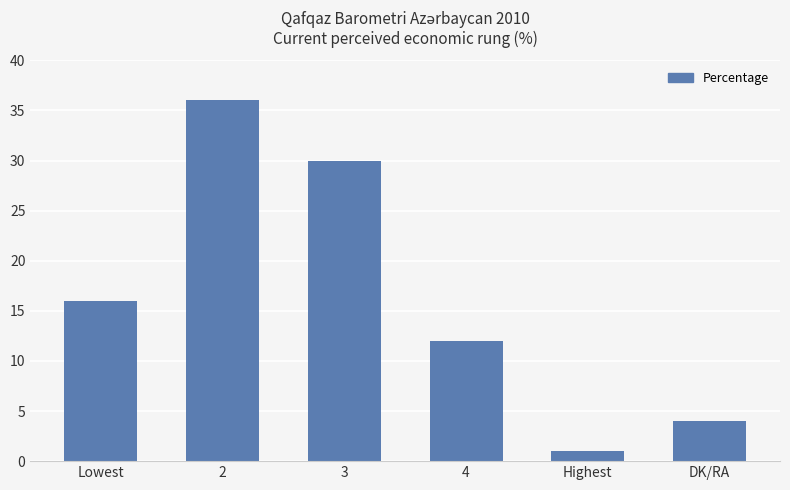

The chart shows a value of 1 at Highest. True or false?

True